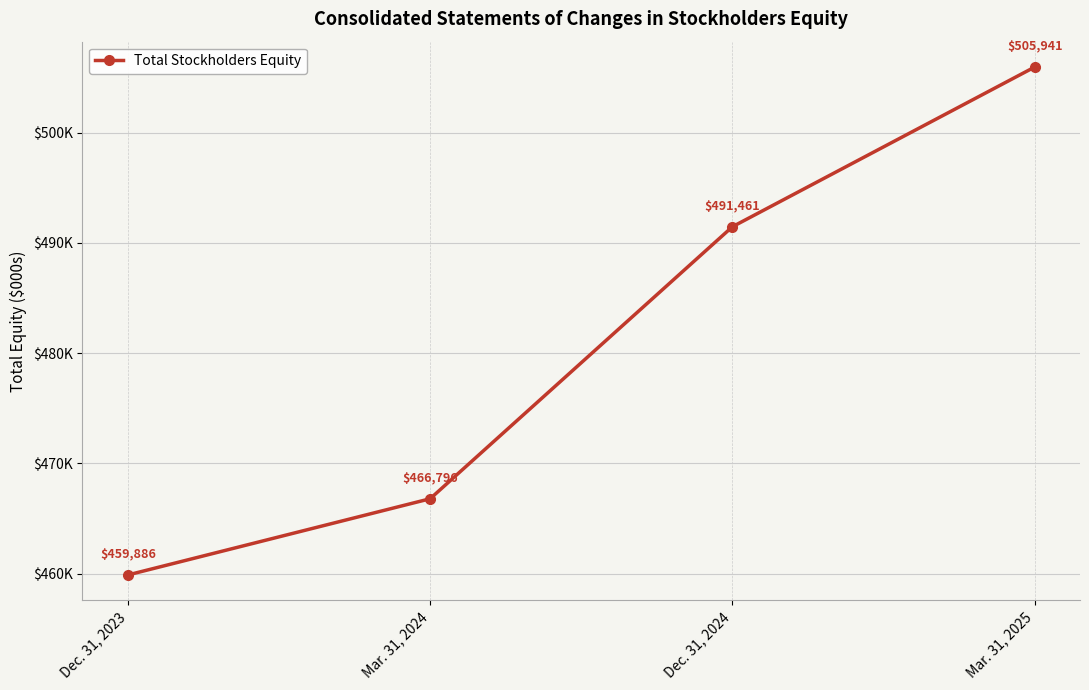

Does the chart have visible grid lines?

Yes